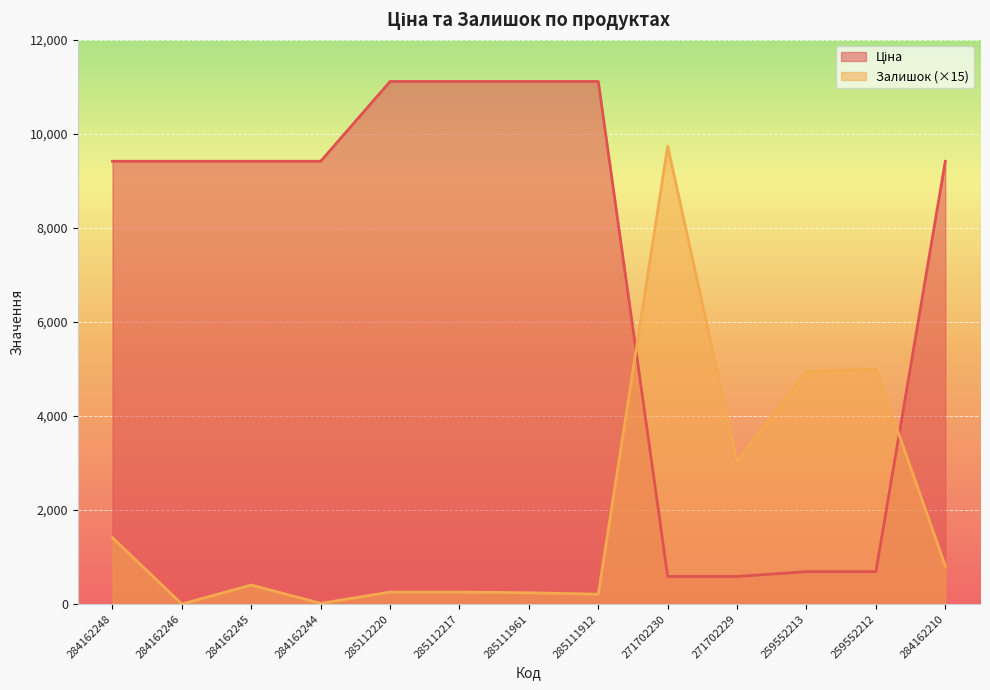

The Залишок series shows 0.0 at 284162246. True or false?

True